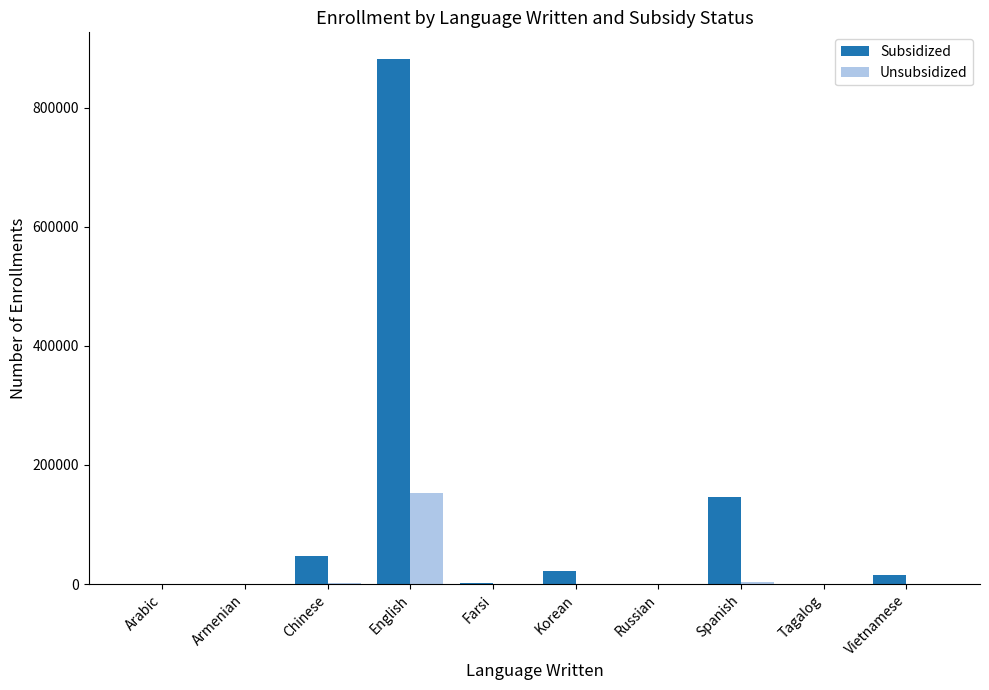

What is the sum of all Subsidized values?

1117672